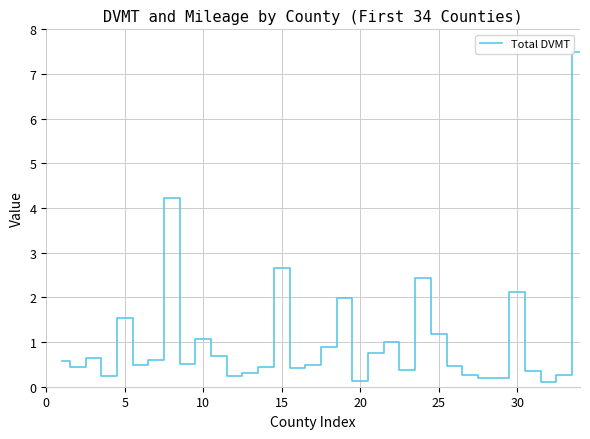

Does the chart display data point markers on the line(s)?

No